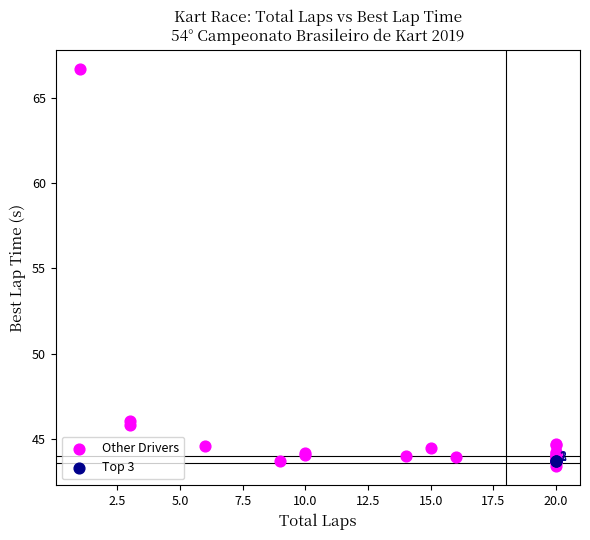

Which series reaches the maximum Y coordinate?

Other Drivers